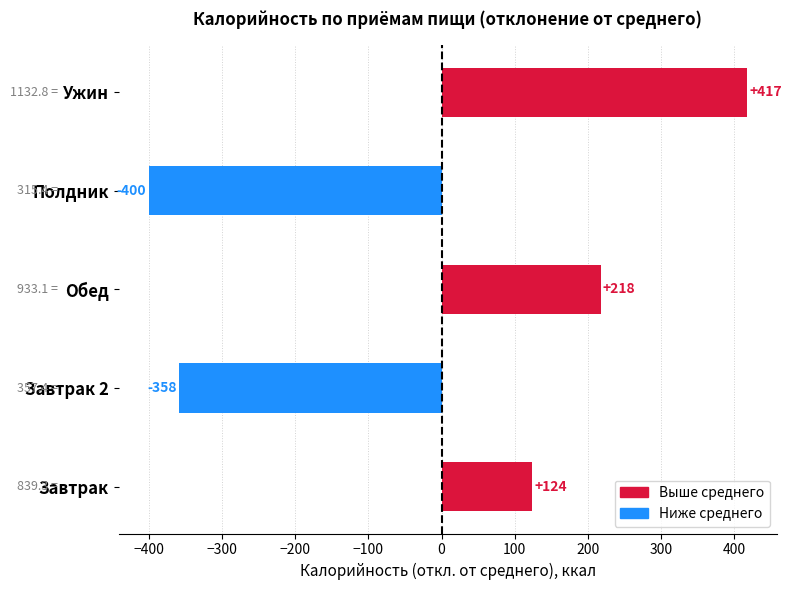

What is the maximum value shown in the chart?

417.2